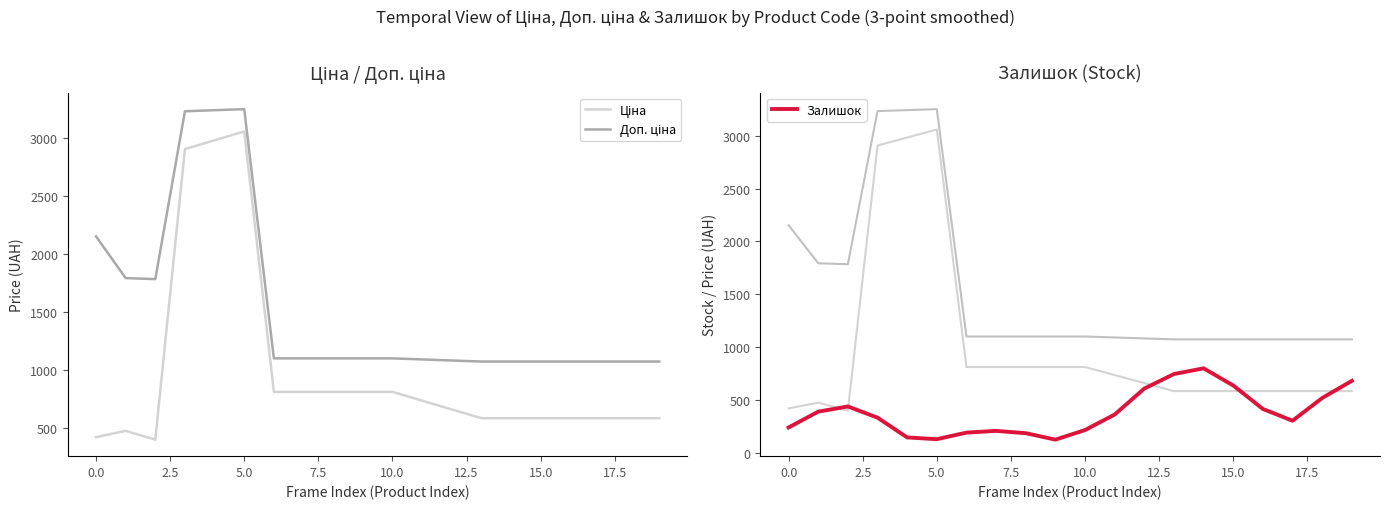

Between 0.0 and 14, which is larger?

14